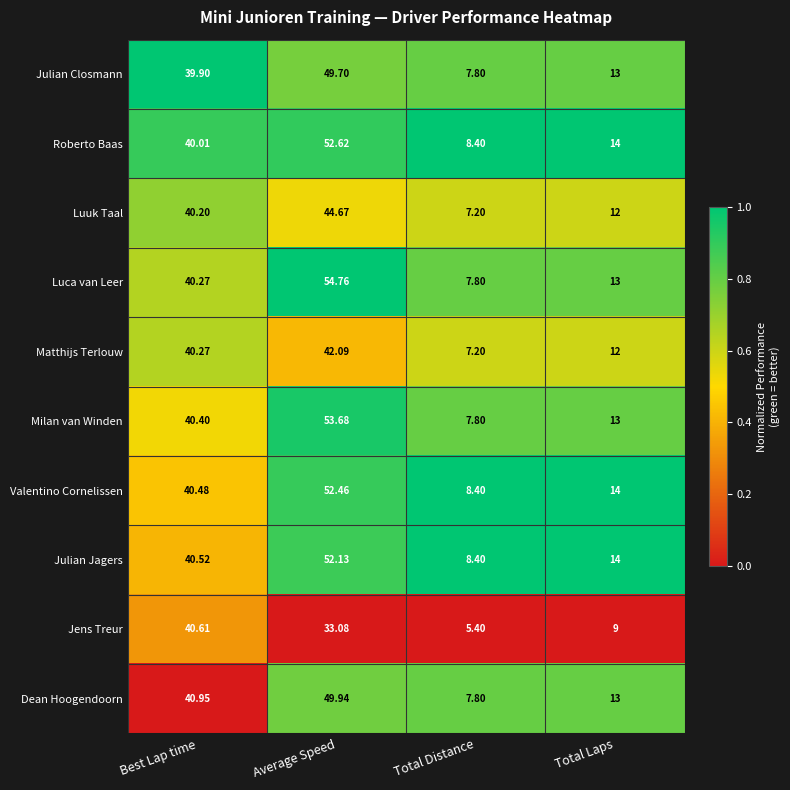

Which series has the largest range (max minus min)?

Luca van Leer